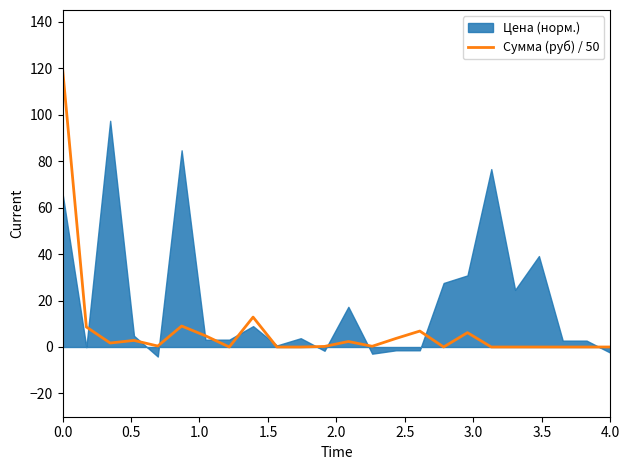

What is the highest value of the Сумма (руб) / 50 series?

120.0